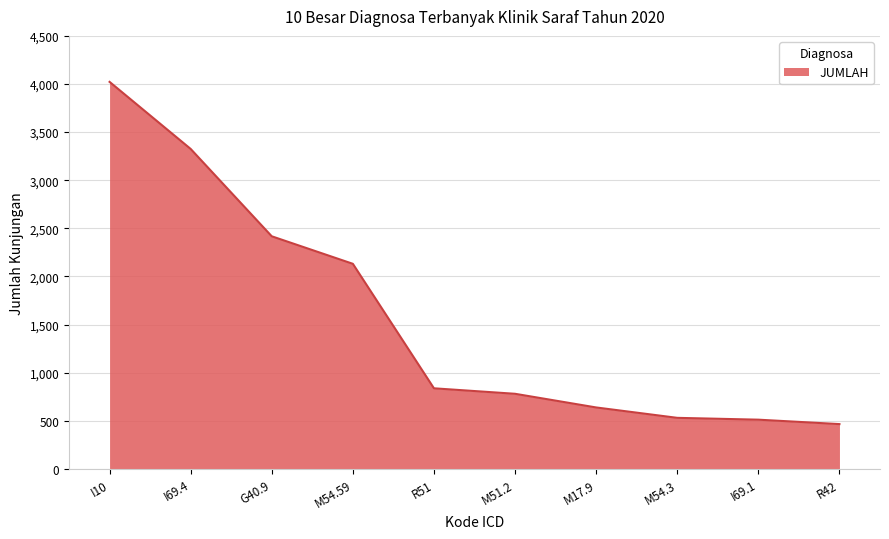

What is the maximum value shown in the chart?

4022